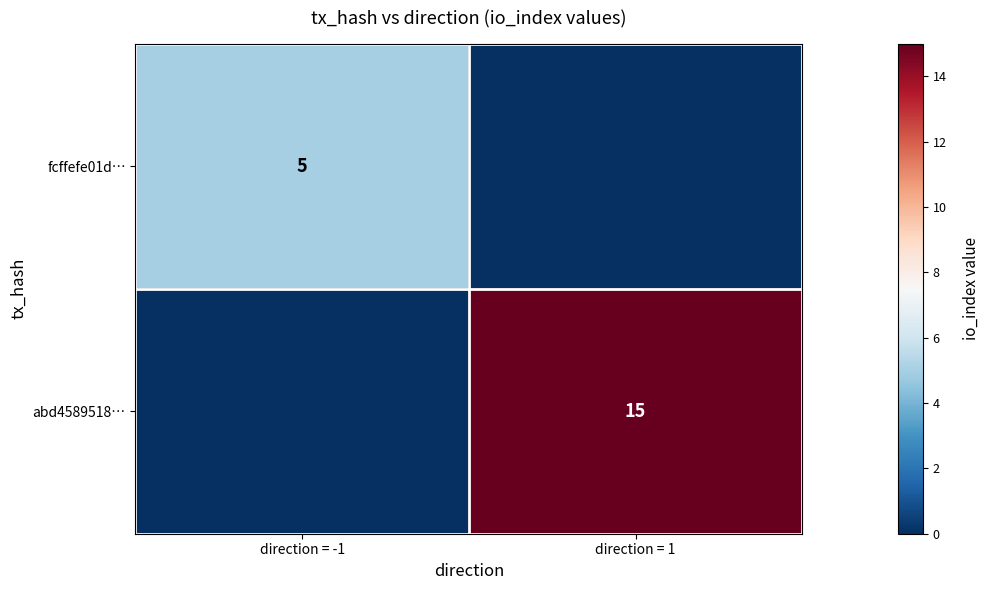

Count the number of categories in the chart.

2